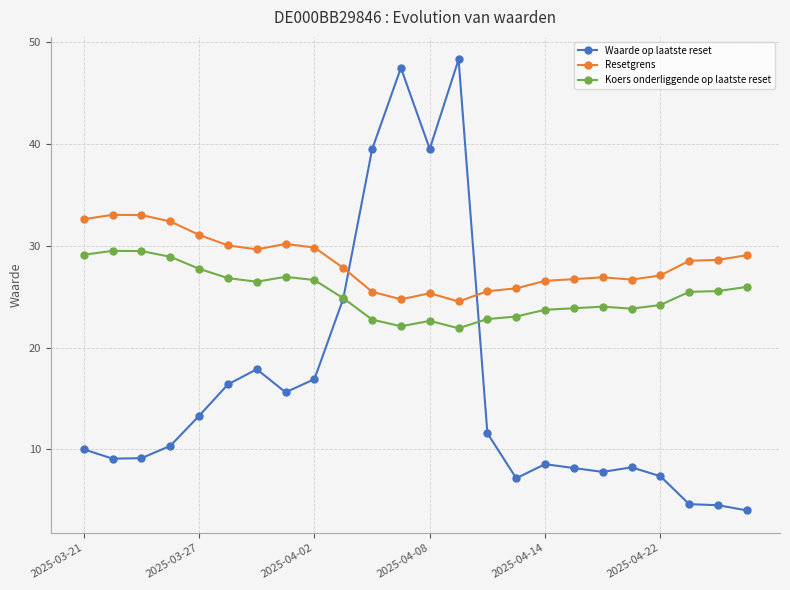

True or false: Resetgrens has more than 1 interior local peaks.

True